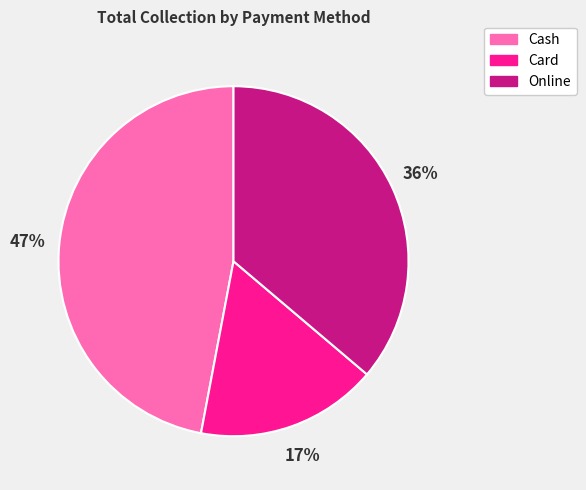

Between Card and Cash, which is larger?

Cash